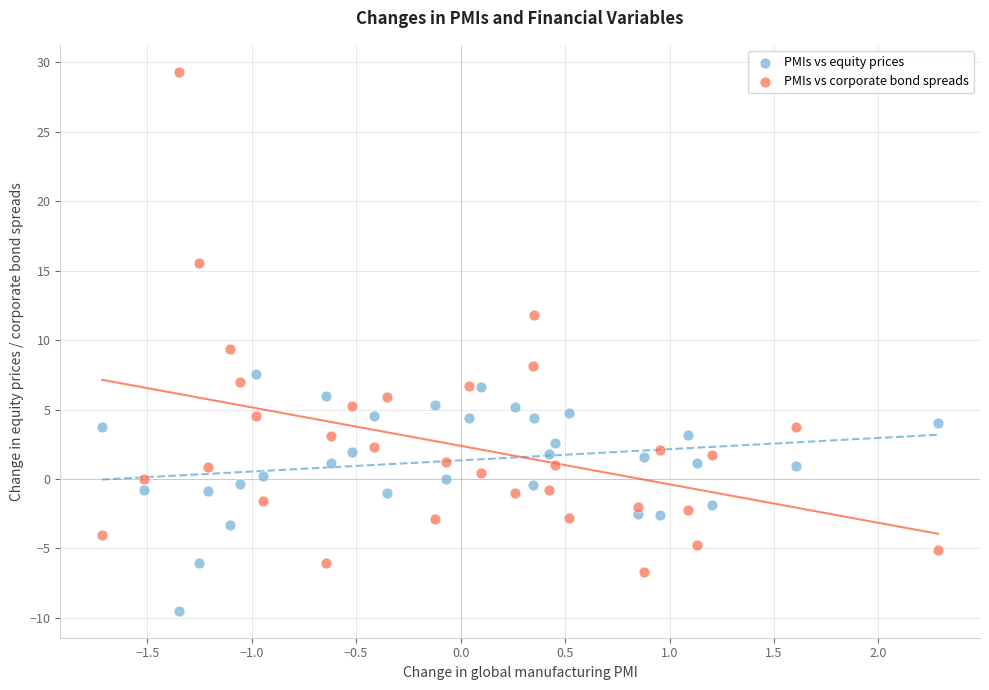

Which series reaches the minimum Y coordinate?

PMIs vs equity prices